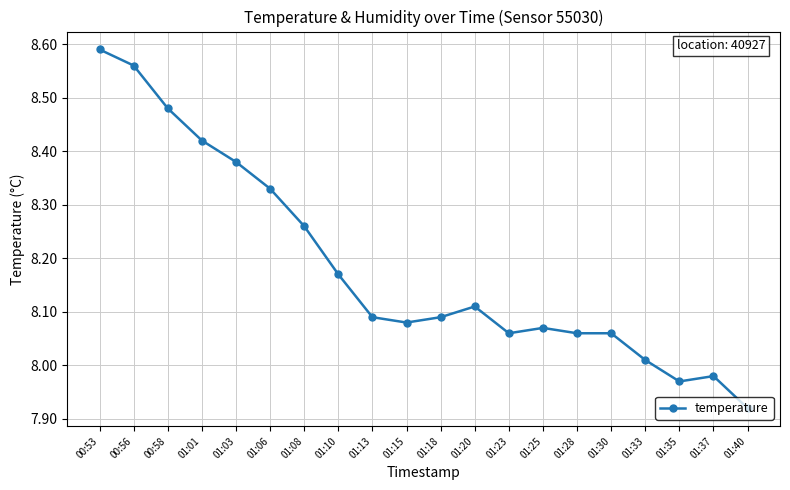

At which label does the data first exceed 8?

00:53